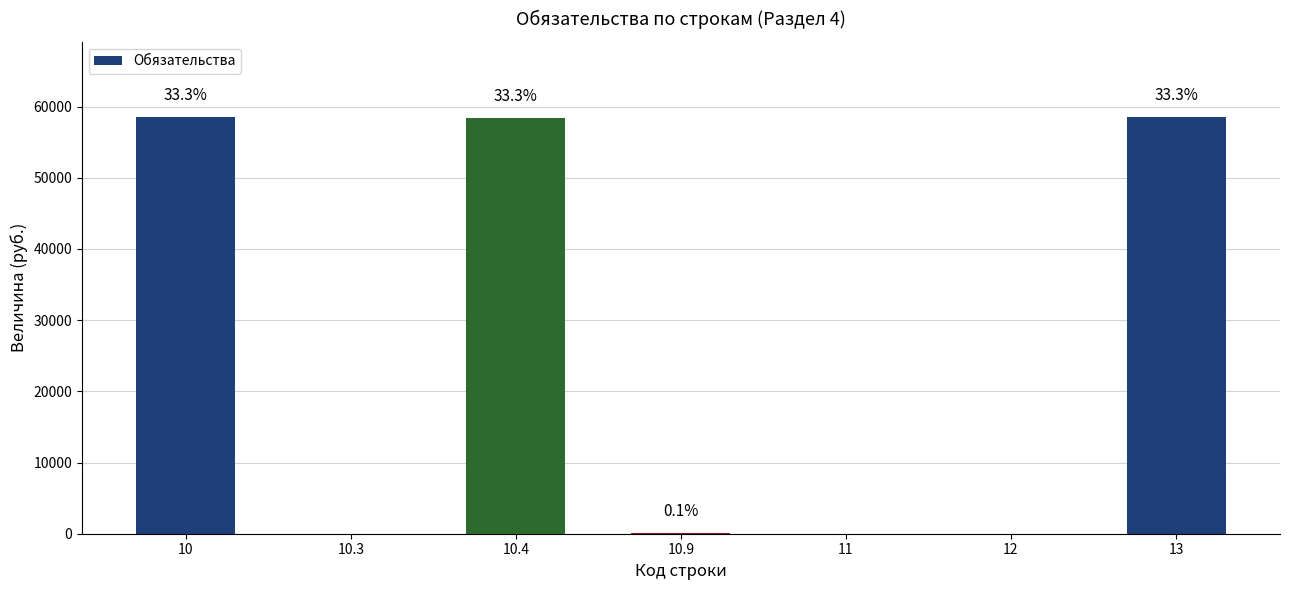

What is the greatest value displayed?

58544.0